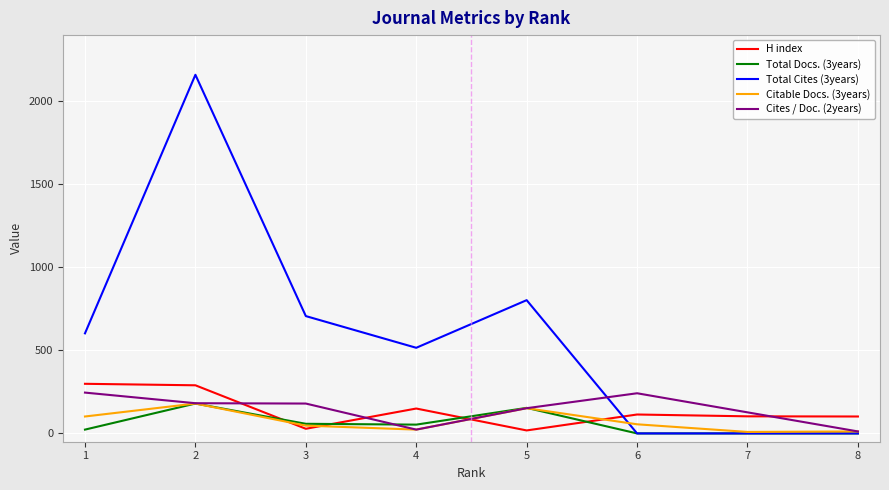

Which series has the largest total across all categories?

Total Cites (3years)